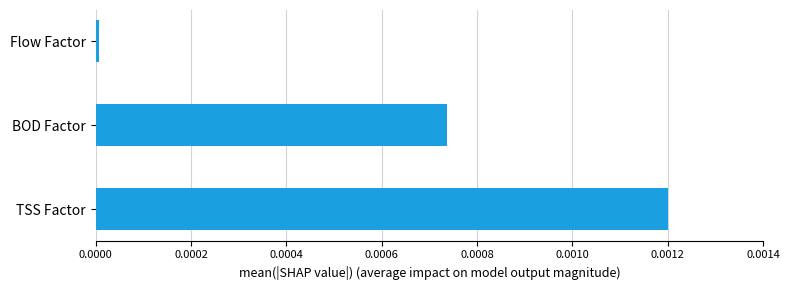

Are the bars grouped side by side (vs. stacked)?

No